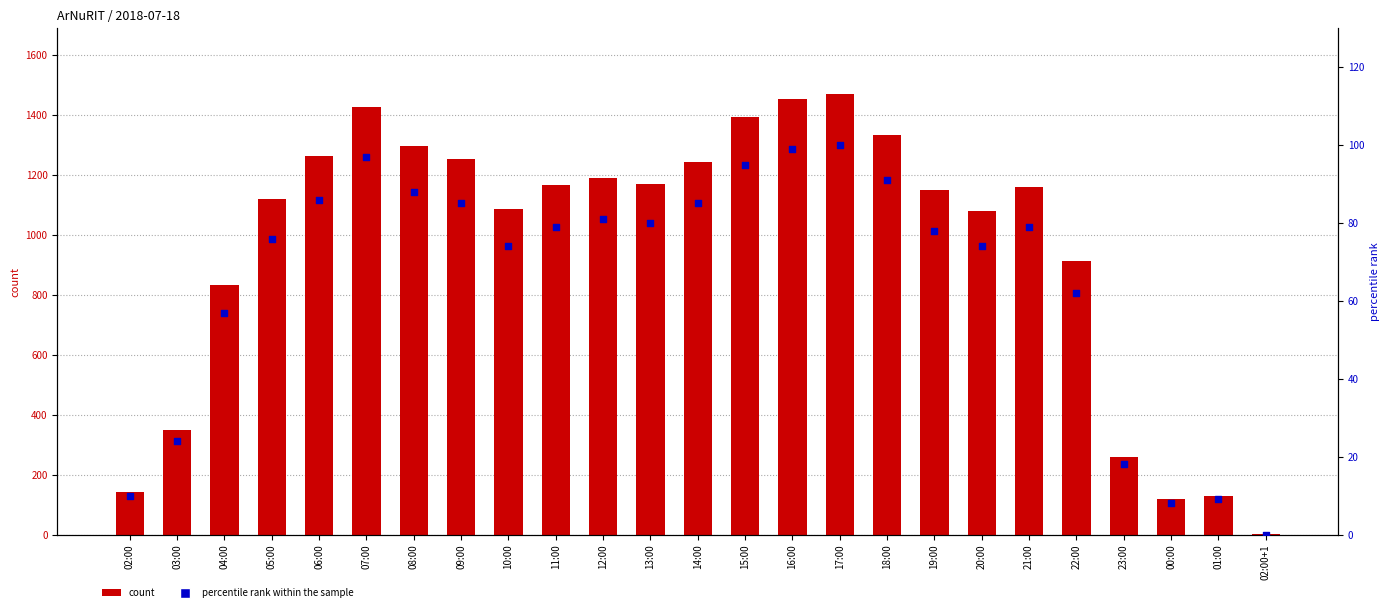

At how many categories does at least one series exceed 357?

19